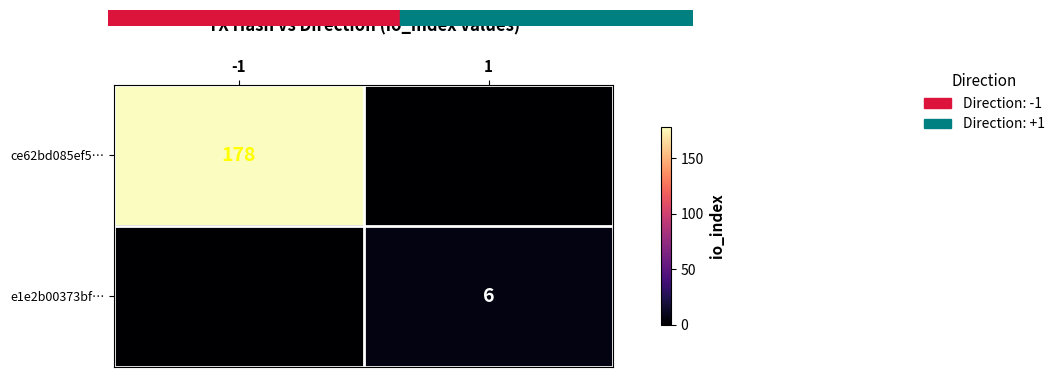

Is the value of e1e2b00373bf… at 1 greater than the value of ce62bd085ef5… at -1?

No